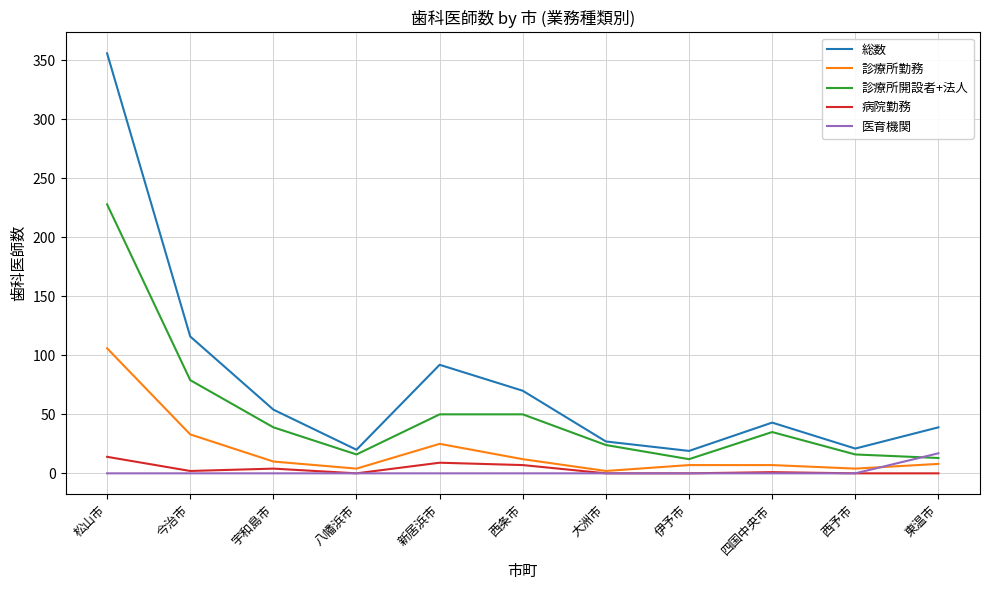

Which category has the highest value across all series?

松山市